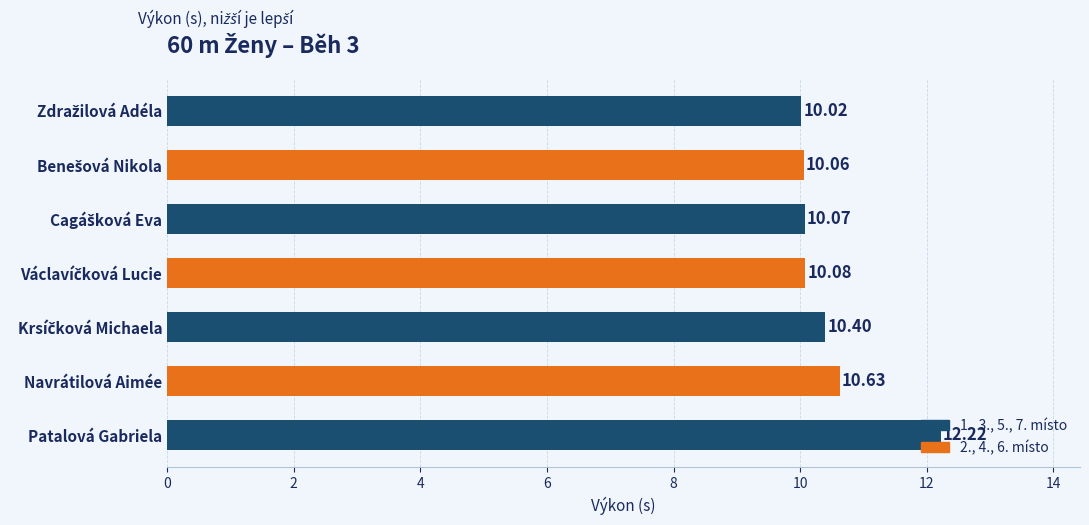

What is the average value?

10.5